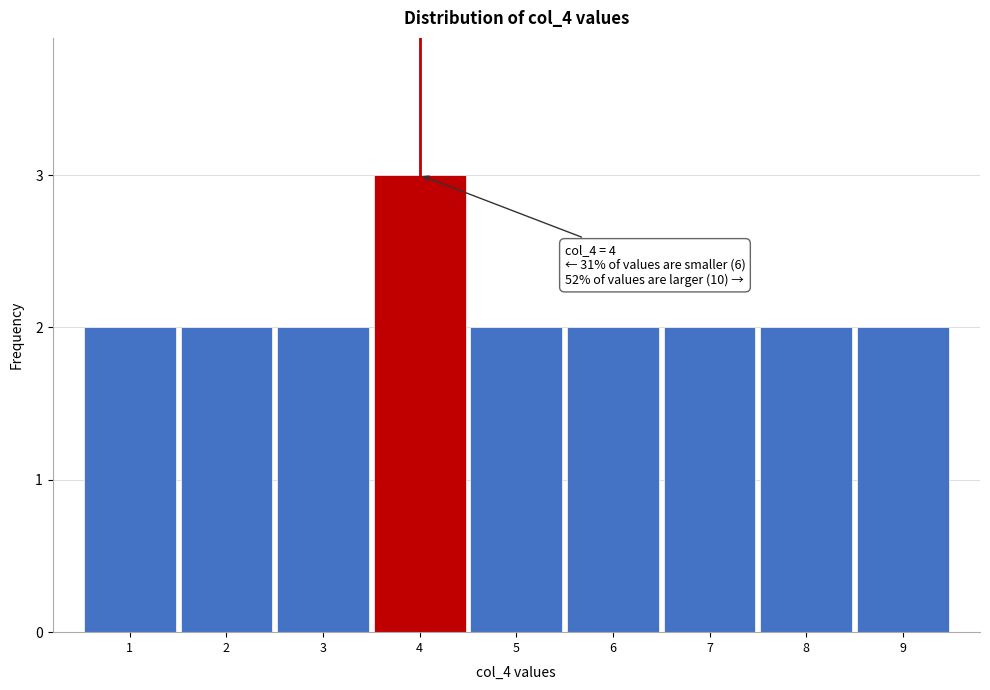

Over which range of the x-axis is the bar tallest?

3.5 to 4.5